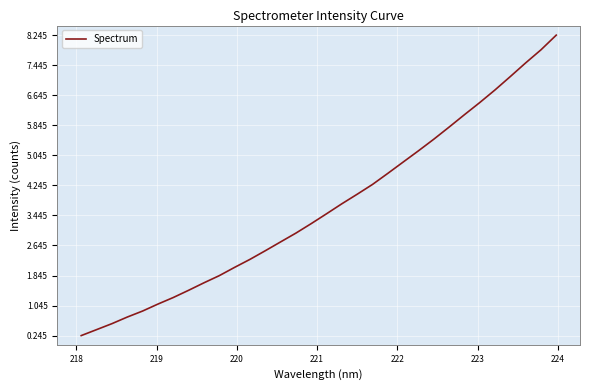

What is the difference between the maximum and minimum values?

8.0